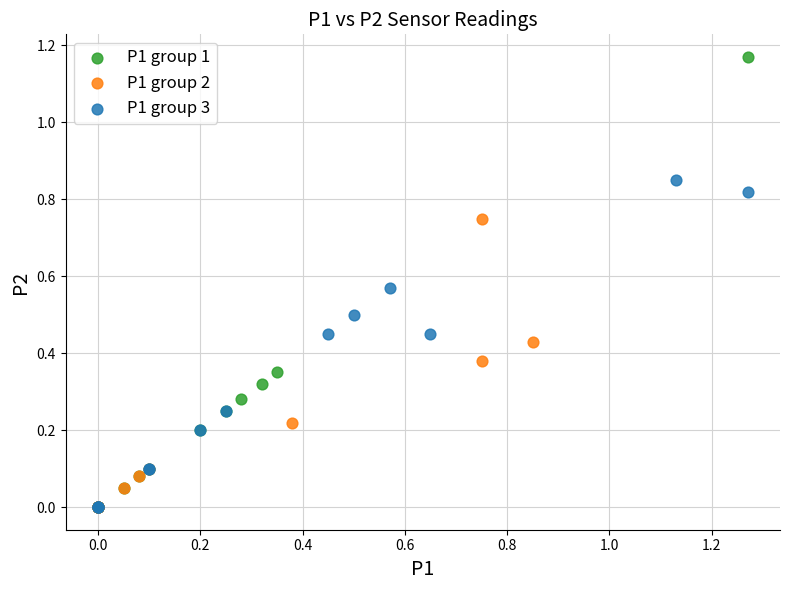

Which series has the largest Y range (max minus min)?

P1 group 1